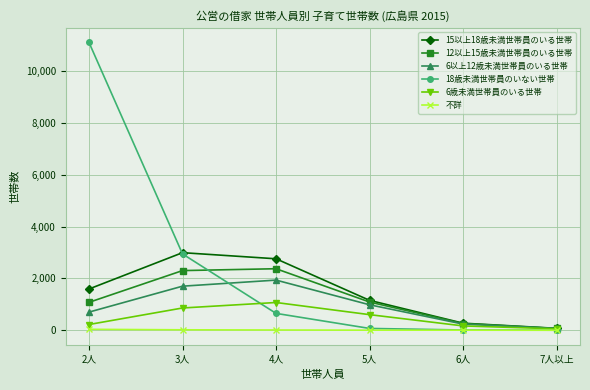

Which series has the widest spread of values?

18歳未満世帯員のいない世帯